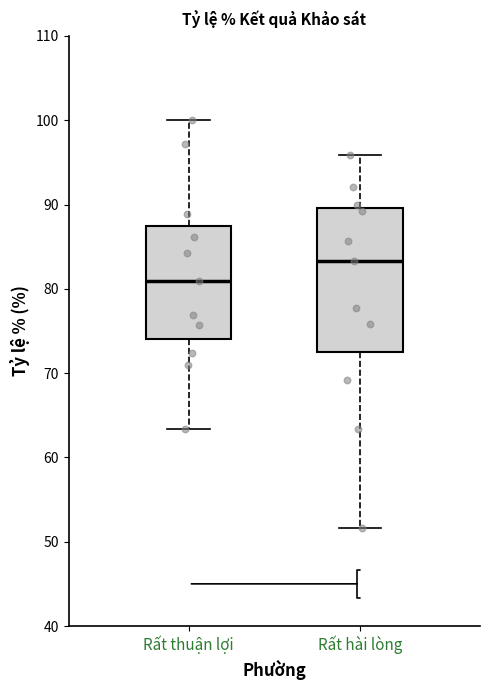

Which box has the lowest median line?

Rất thuận lợi